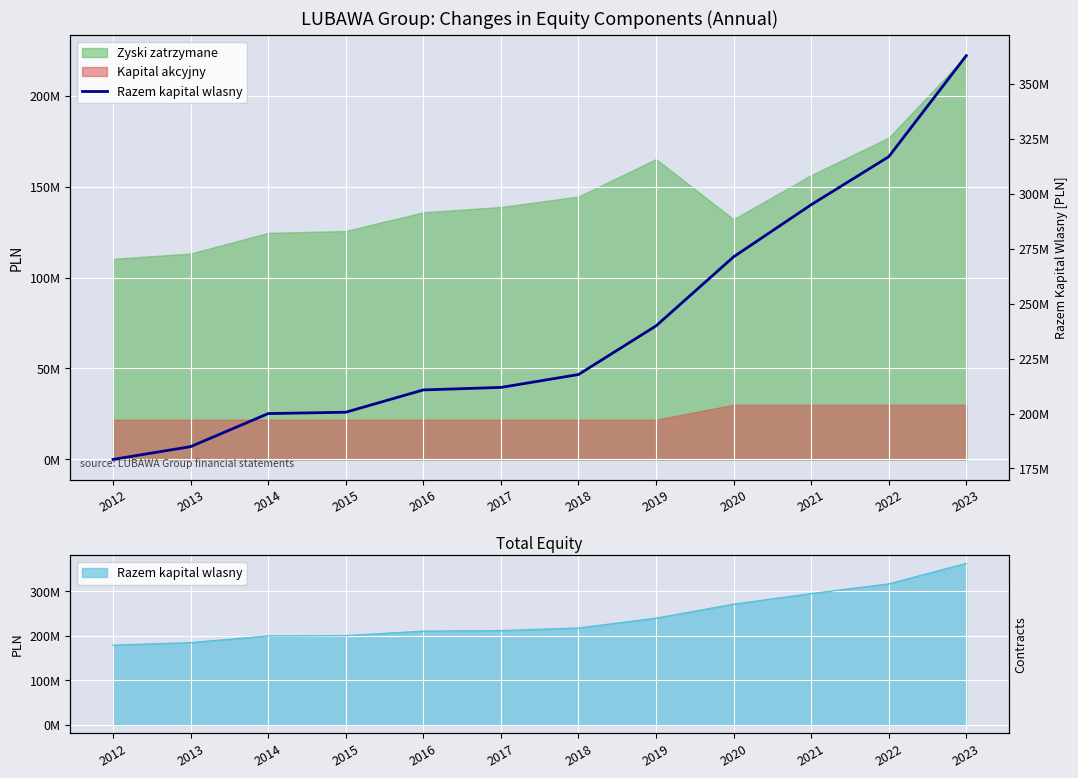

Where is the data nearest to the value 271032167?

2020